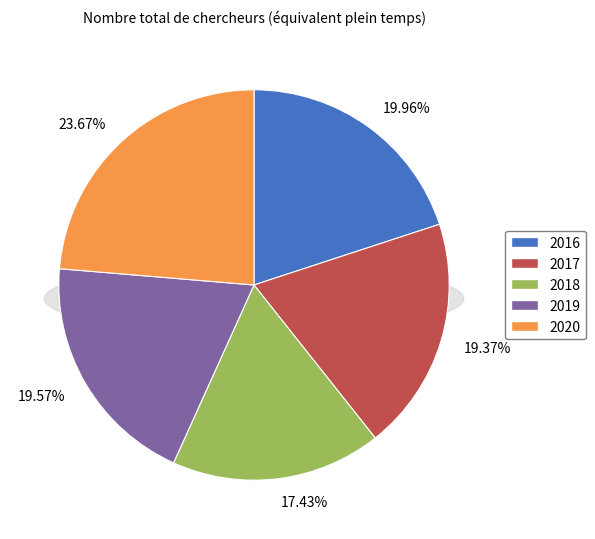

What percentage do 2020 and 2018 together represent?

41.1%